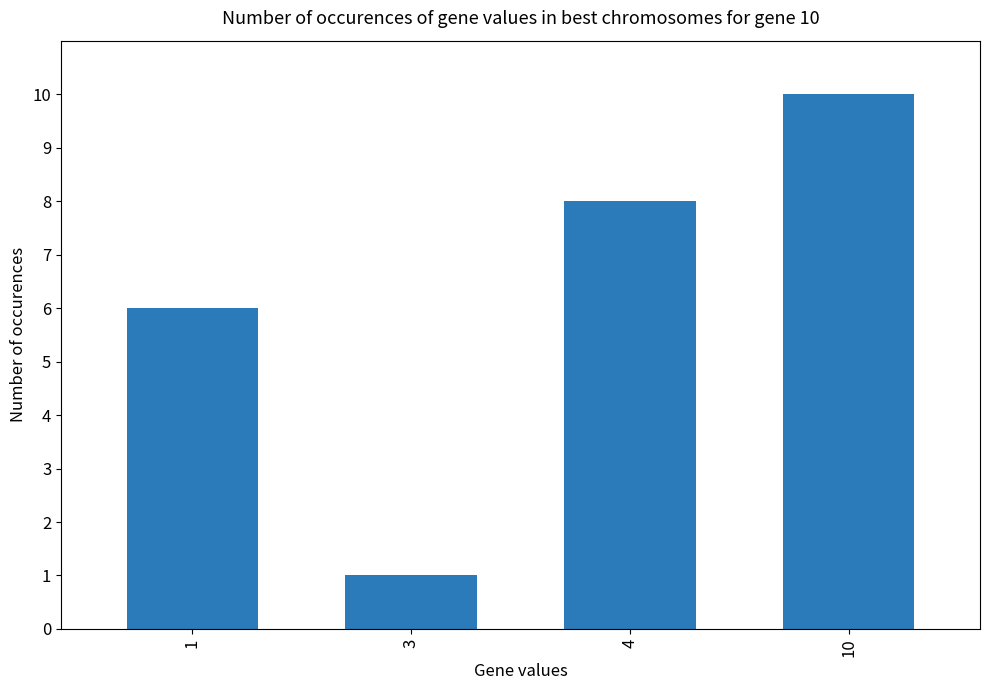

What is the difference between the maximum and minimum values?

9